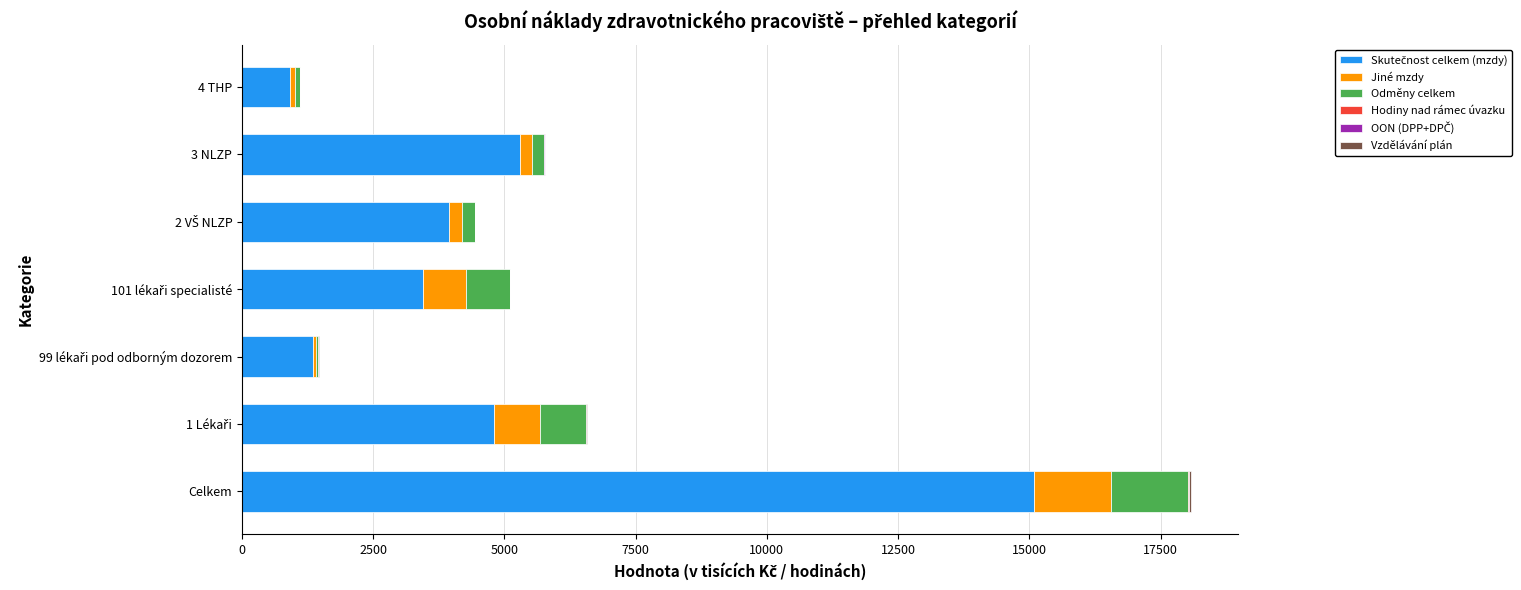

At which category is the sum across all series the highest?

Celkem